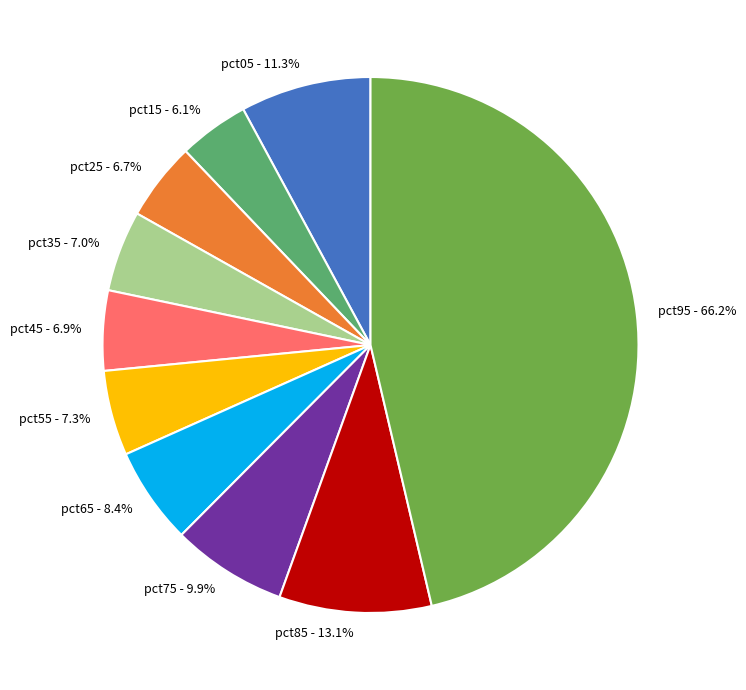

Does any single category account for the majority?

No